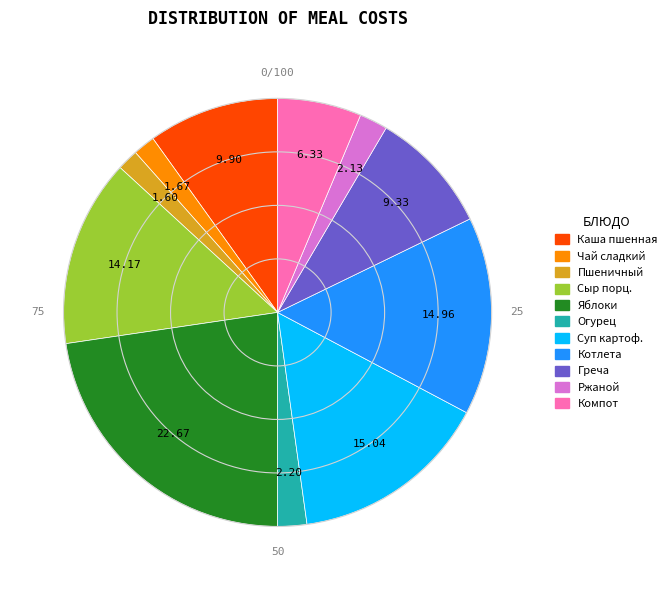

How many segments does this pie chart have?

11